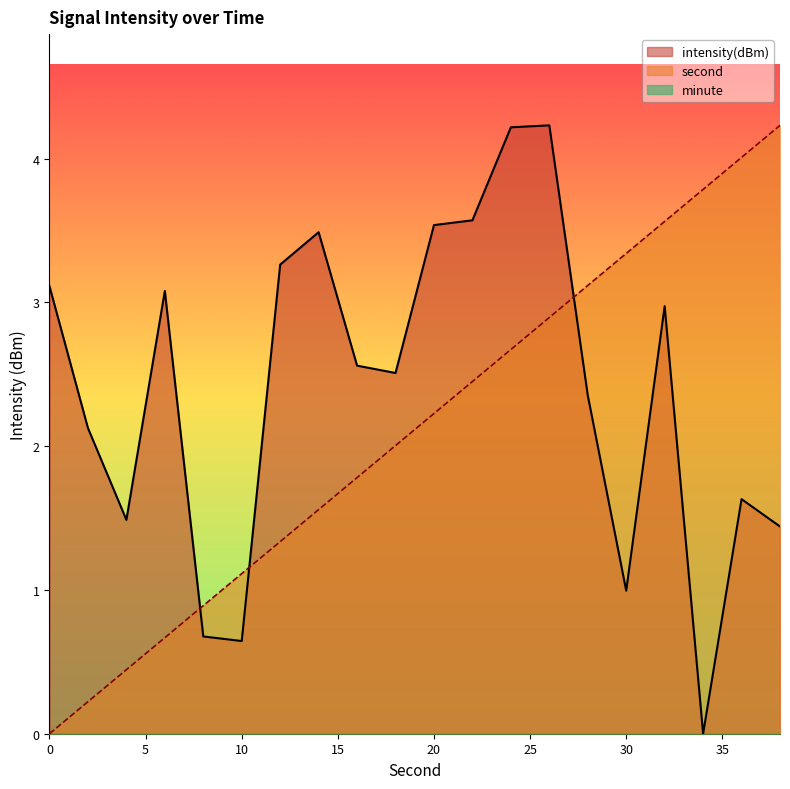

Does the chart have visible grid lines?

No